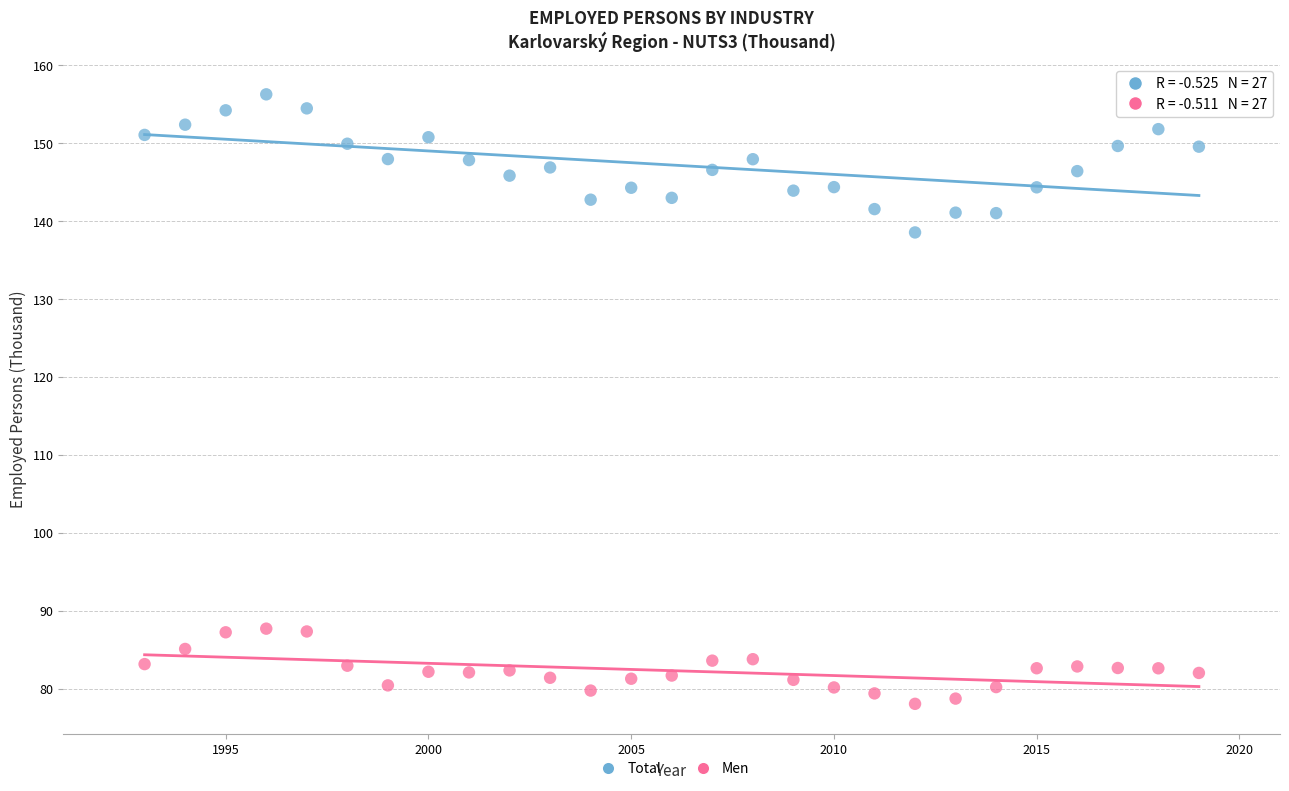

Which series contains the lowest Y value?

Men